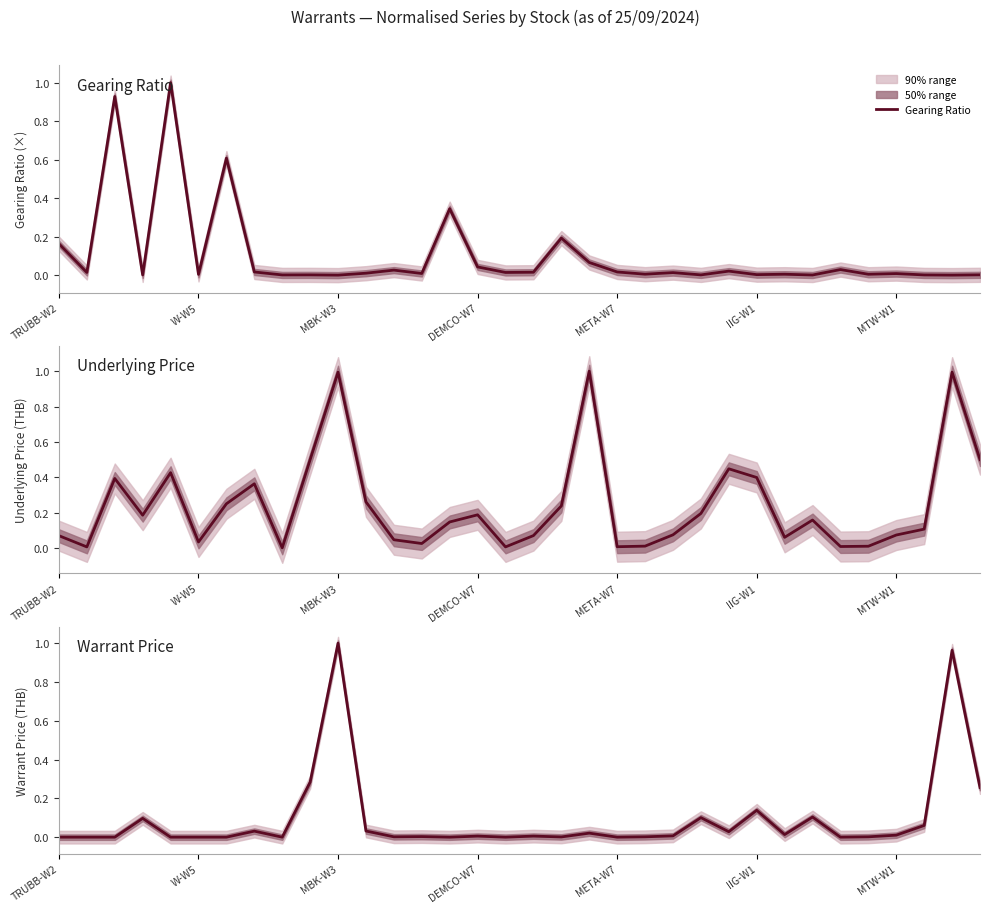

List the series in order of their peak value, lowest first.

Gearing Ratio, Underlying Price, Warrant Price